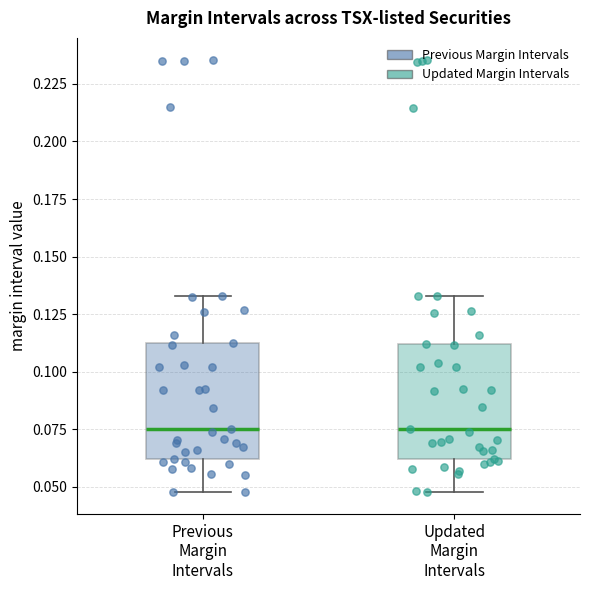

Reading left to right, transcribe this box plot: for each box, give where its median line is, the range the box spans, and where its two whiskers end, as read against the y-axis. The values are not printed on the chart, so give them approximately, as read against the axis.

Previous Margin Intervals: median 0.075, box 0.060 to 0.110, whiskers 0.050 to 0.135
Updated Margin Intervals: median 0.075, box 0.060 to 0.110, whiskers 0.050 to 0.135